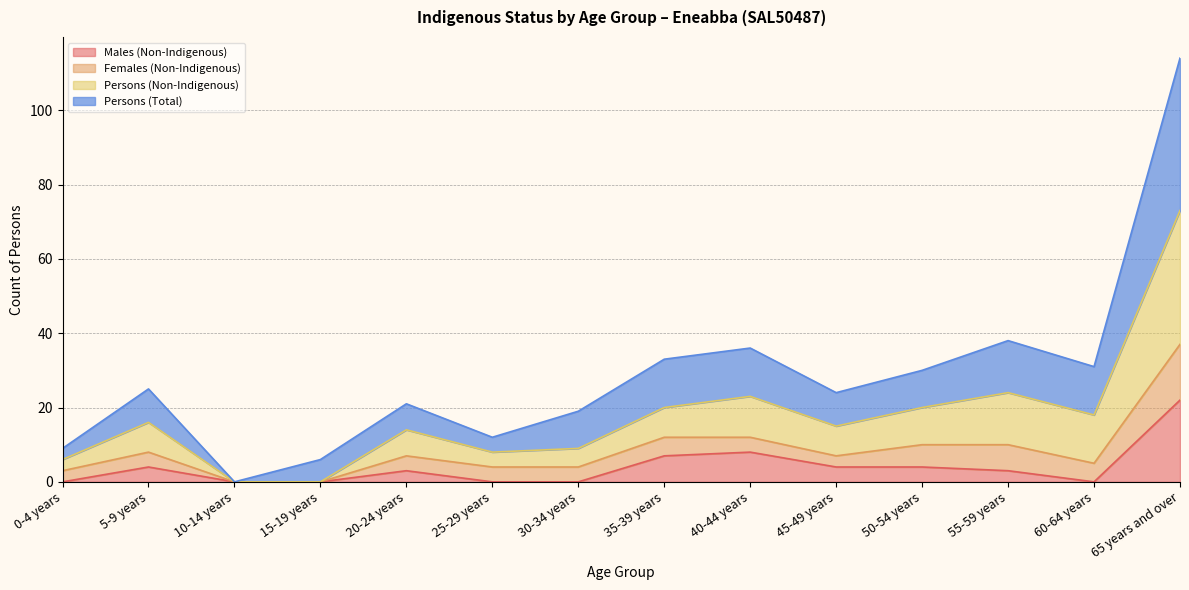

The value of Males (Non-Indigenous) at 10-14 years is 10. True or false?

False